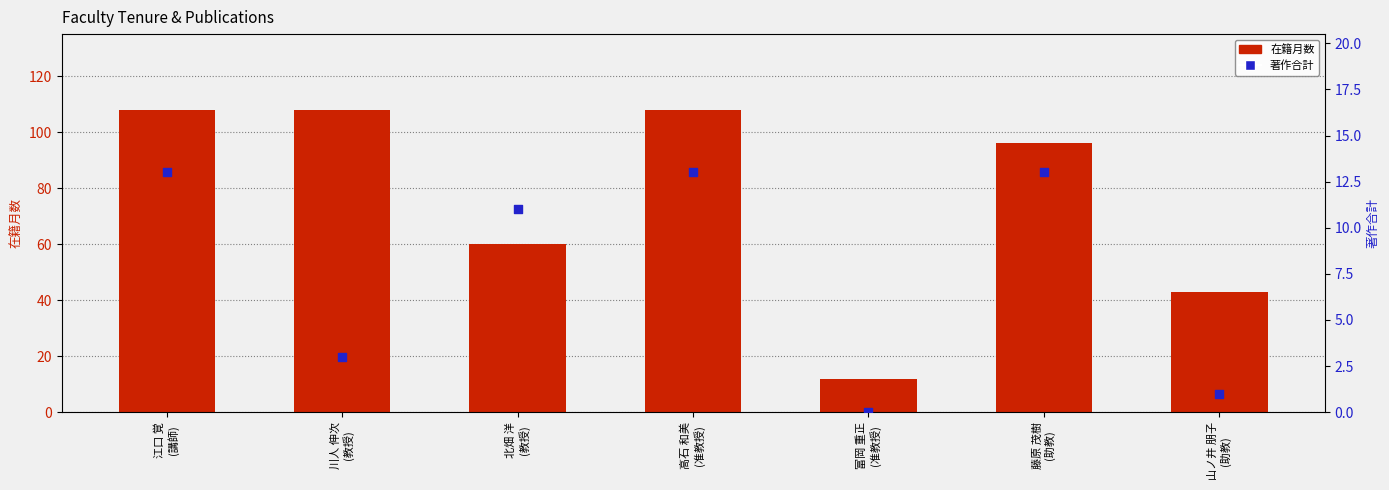

What is the total value across all series at 藤原 茂樹
(助教)?

109